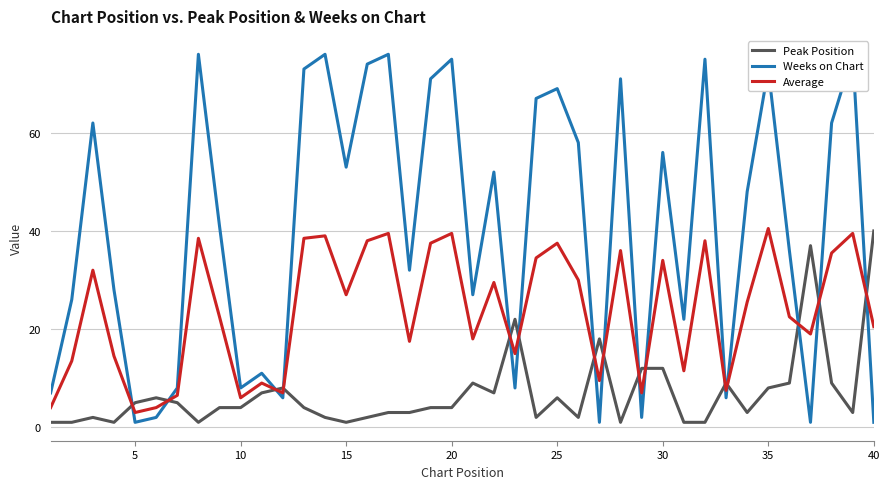

At how many categories does at least one series exceed 3?

40